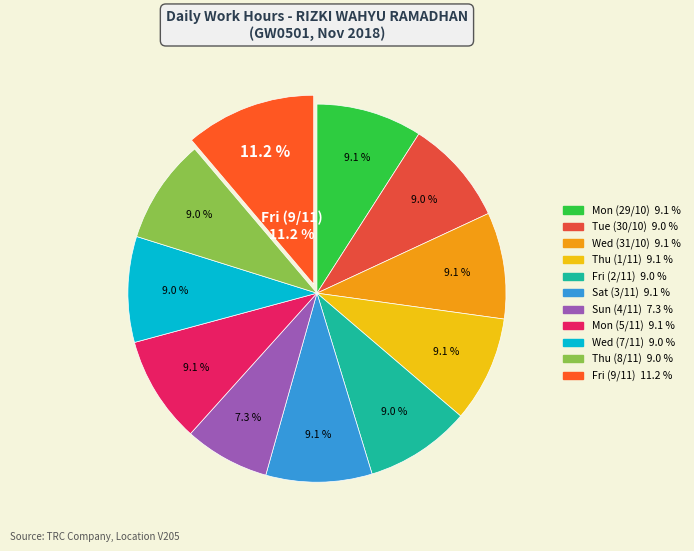

To the nearest percent, what is the combined percentage of Thu (1/11) and Wed (7/11)?

18%